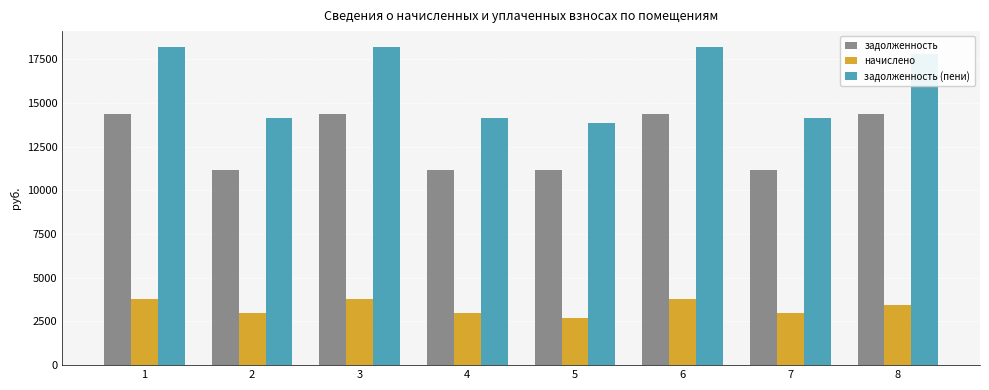

How many values in the задолженность (пени) series exceed 17801?

4